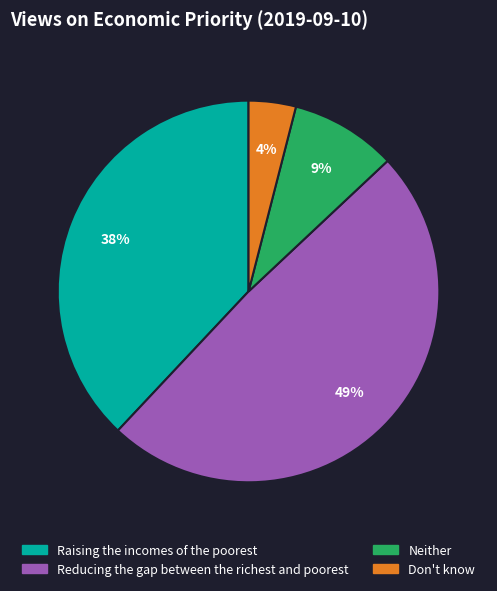

To the nearest percent, what is the difference between the Reducing the gap between the richest and poorest and Raising the incomes of the poorest slice percentages?

11%